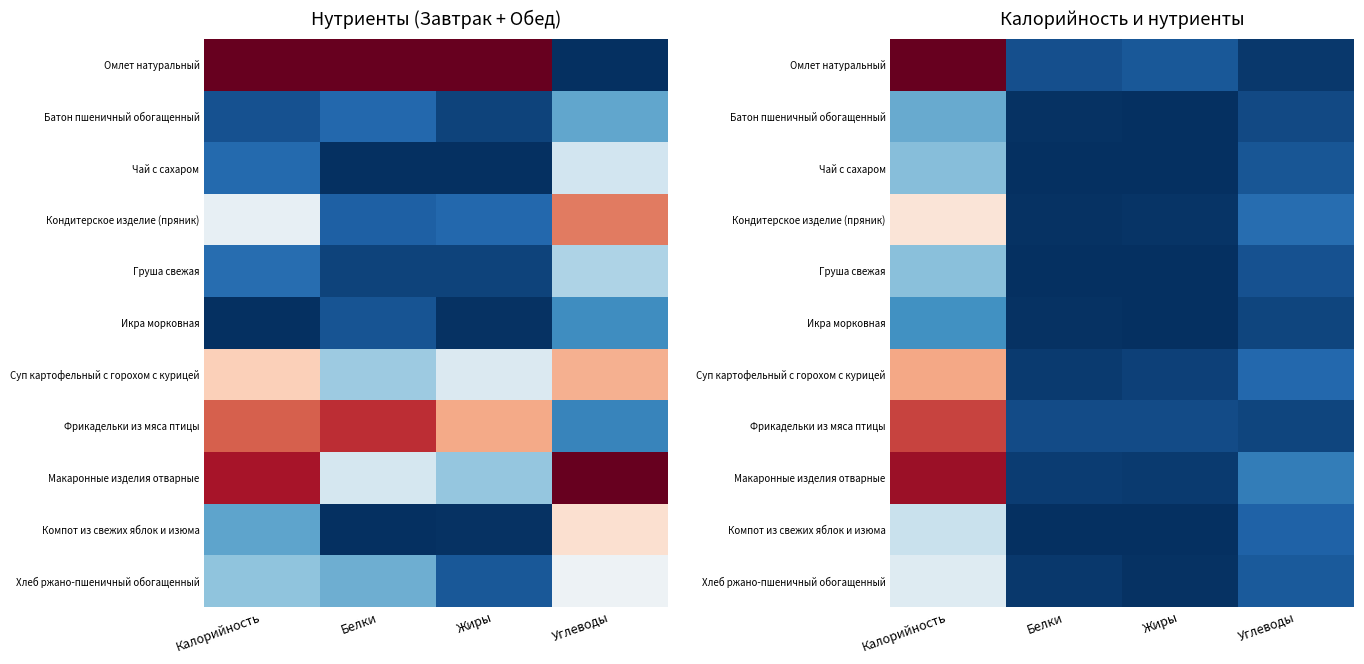

Which label corresponds to the smallest value in the chart?

Жиры